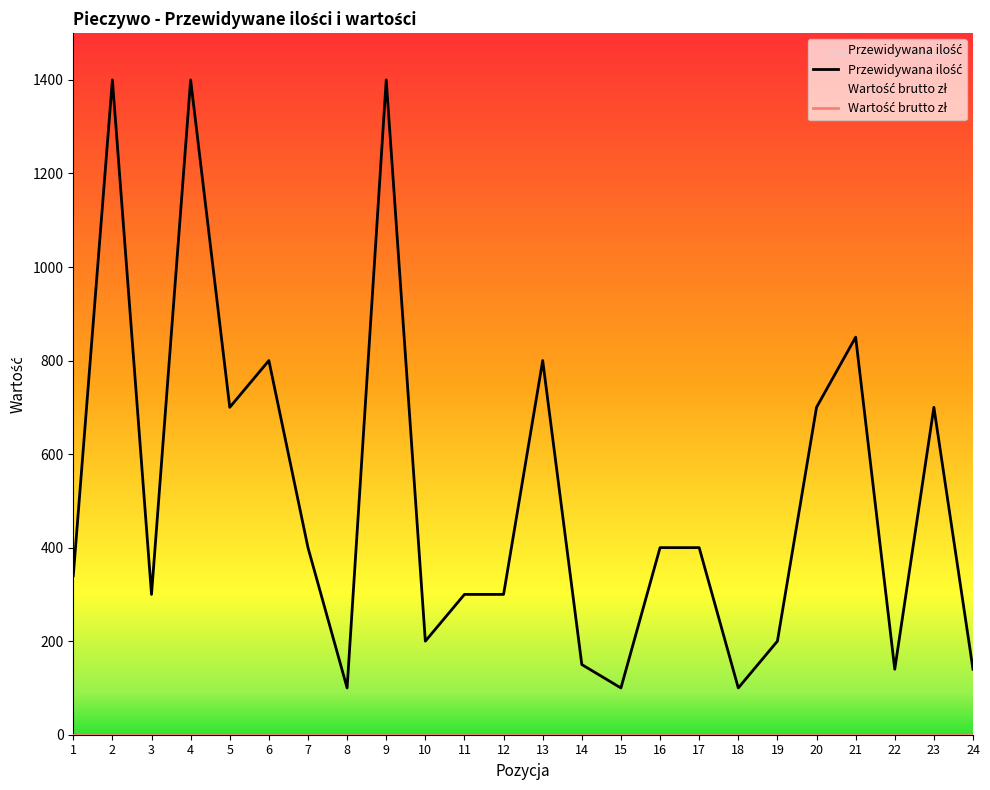

What is the value of the 1st point from the left?

340